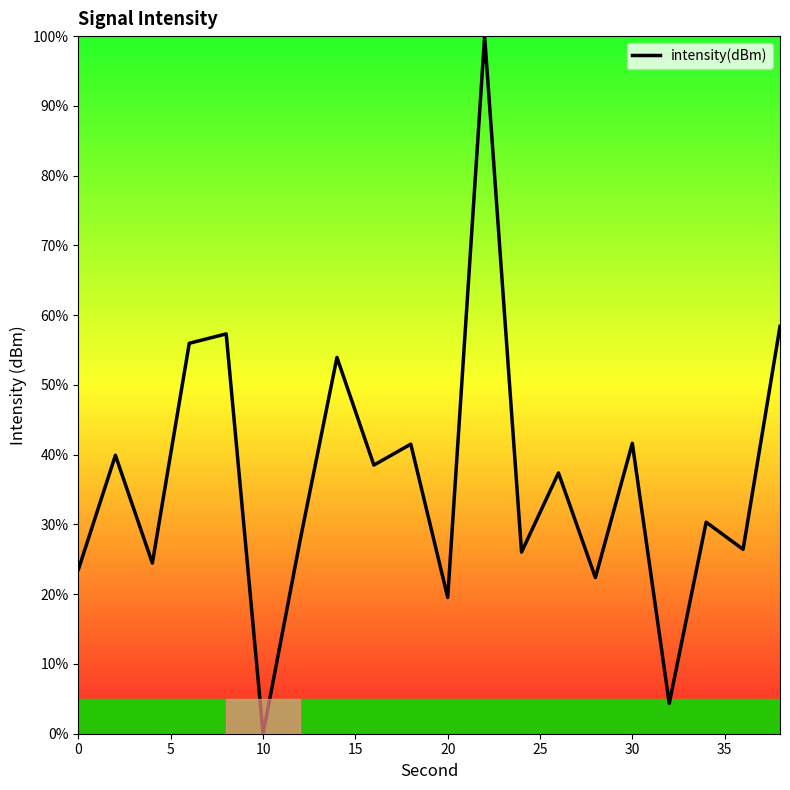

What is the difference between the maximum and minimum values?

100.0